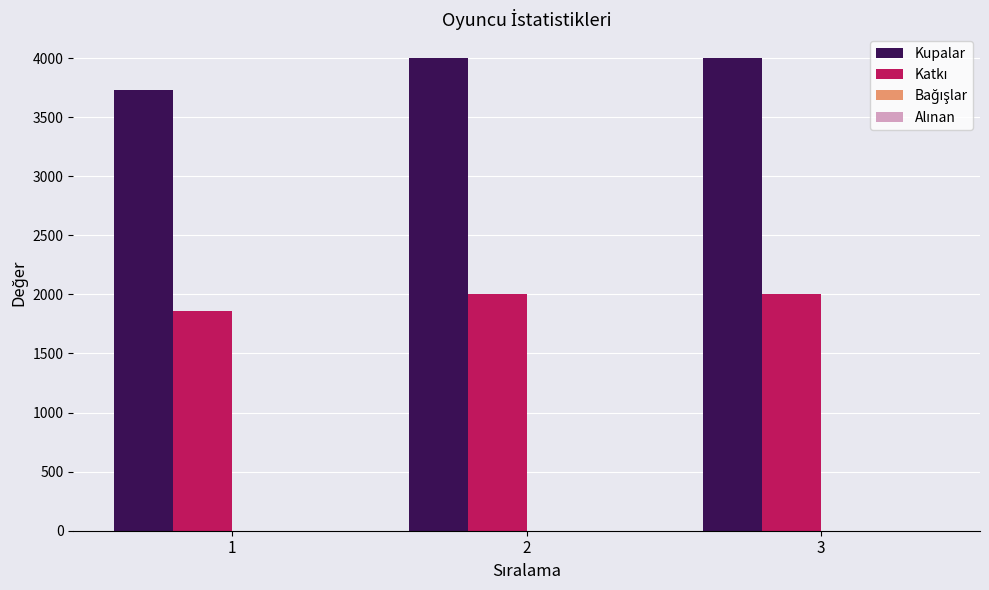

What is the difference between the highest and lowest values at 2?

2001